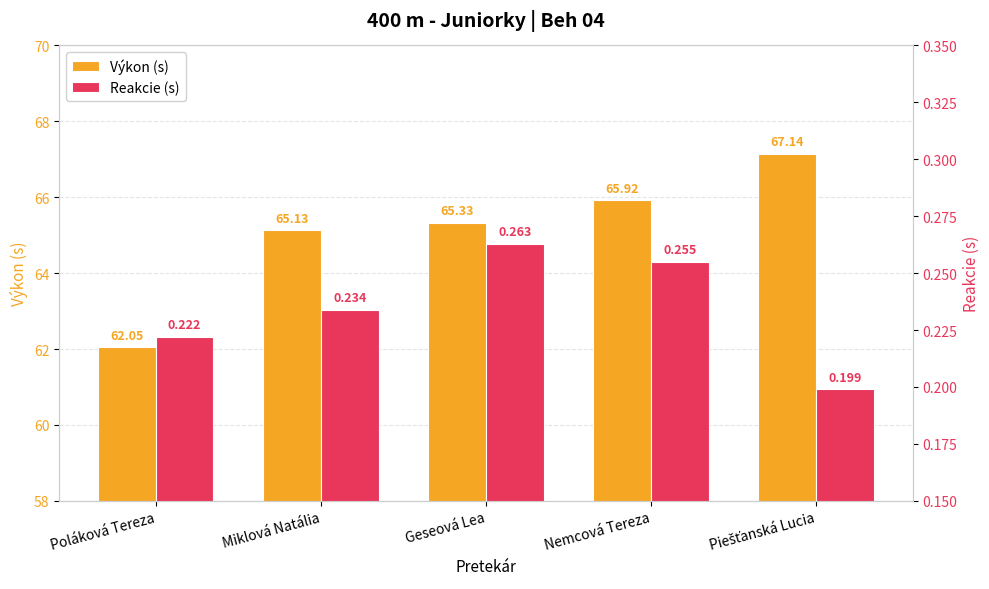

What is the greatest value displayed?

67.1